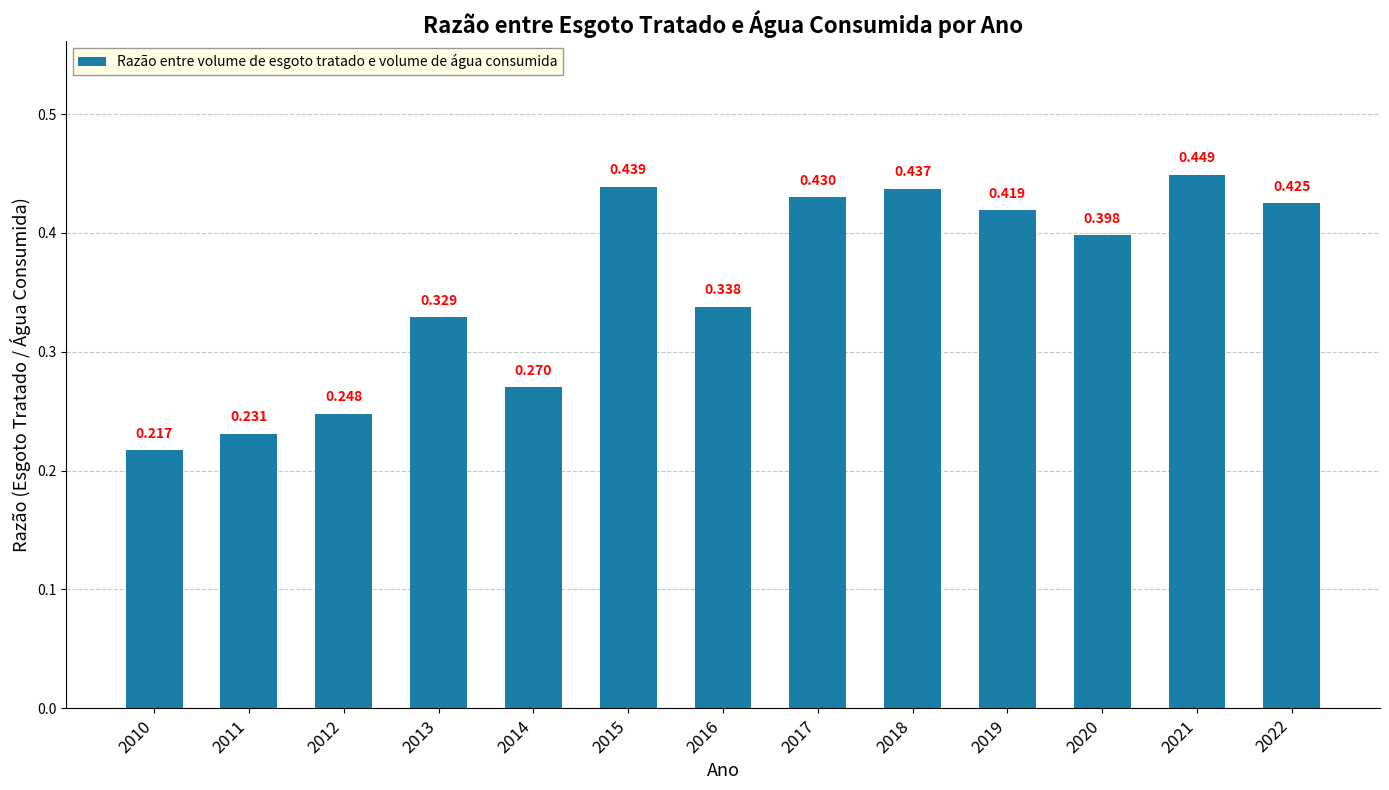

What is the difference between the maximum and minimum values?

0.2